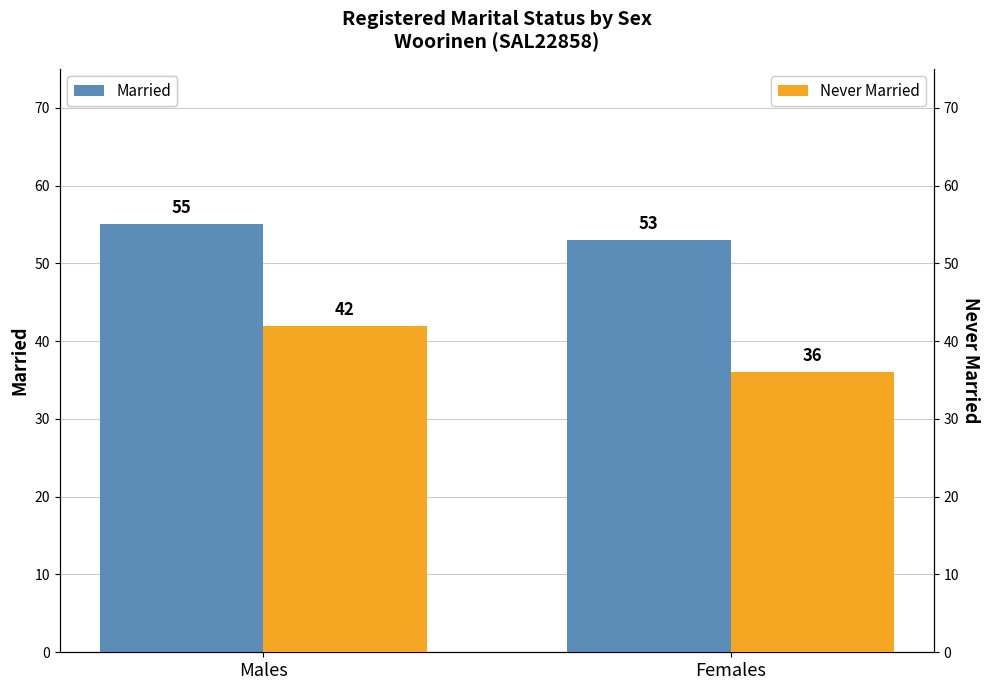

Which series has the largest total across all categories?

Married